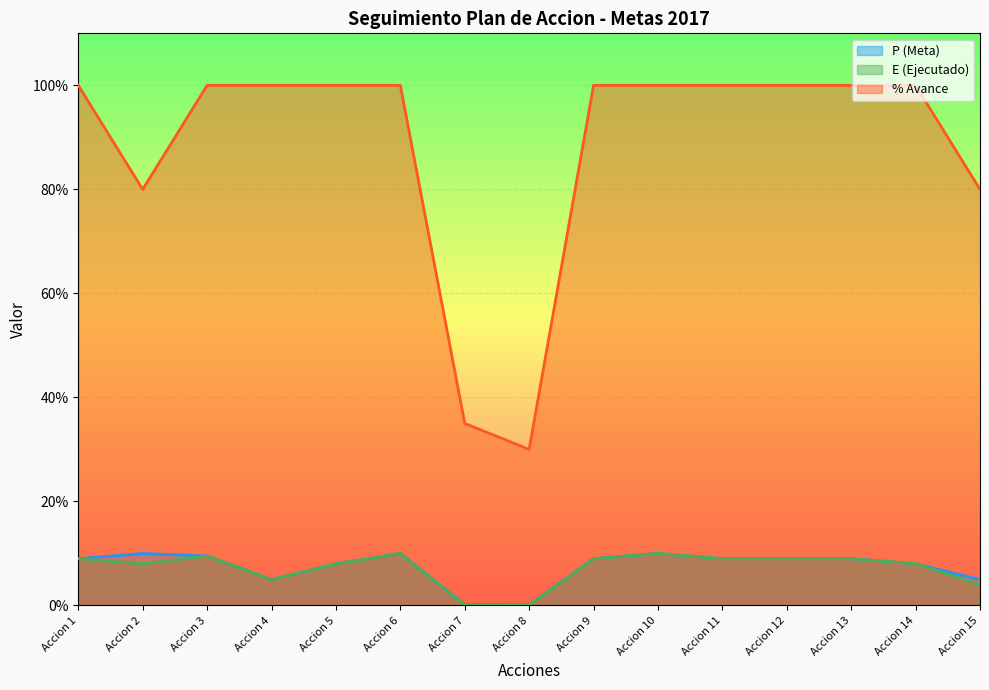

How many distinct data groups are displayed?

3